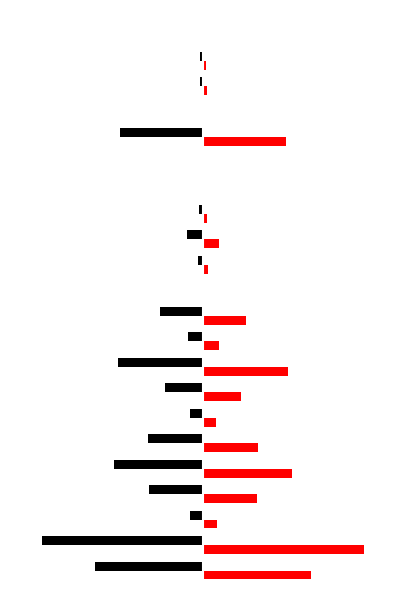

Reading left to right, transcribe all the data shown in this chart.

INTERCARE ENTERPRISE NX: -67.0	-100.0	-8.4	-33.5	-55.2	-34.1	-8.1	-23.6	-52.8	-9.6	-26.9	-0.1	-3.1	-9.9	-2.2	-0.9	-0.3	-51.5	-0.1	-2.2	-1.9	-0.4
Pikture Perfect Design Studio: 67.0	100.0	8.4	33.5	55.2	34.1	8.1	23.6	52.8	9.6	26.9	0.1	3.1	9.9	2.2	0.9	0.3	51.5	0.1	2.2	1.9	0.4